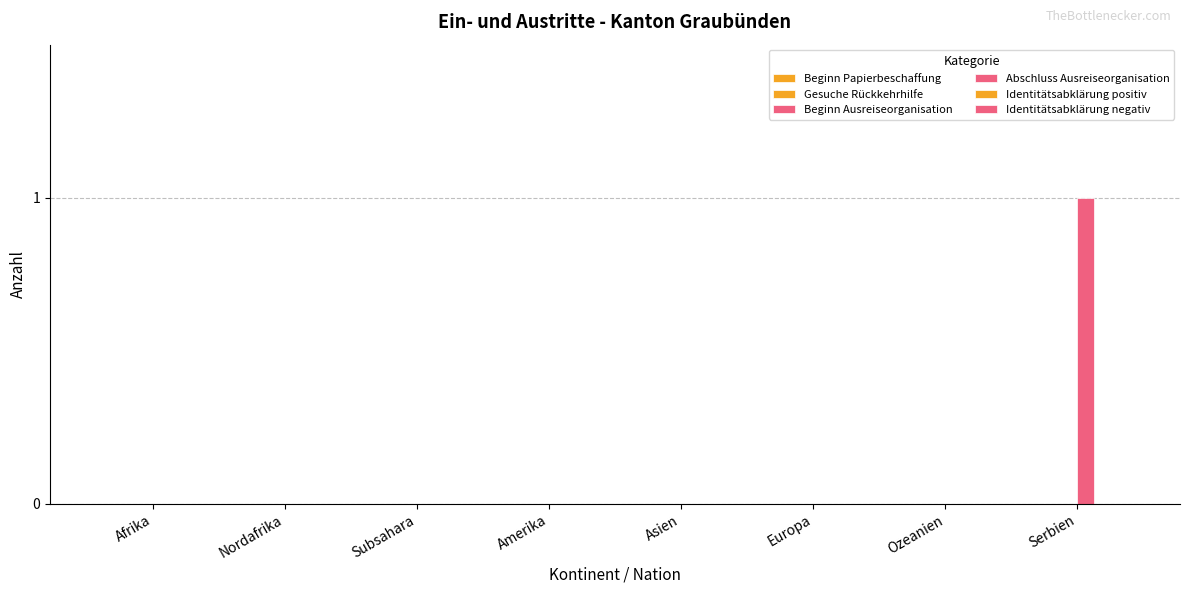

What position from the left is Asien?

5